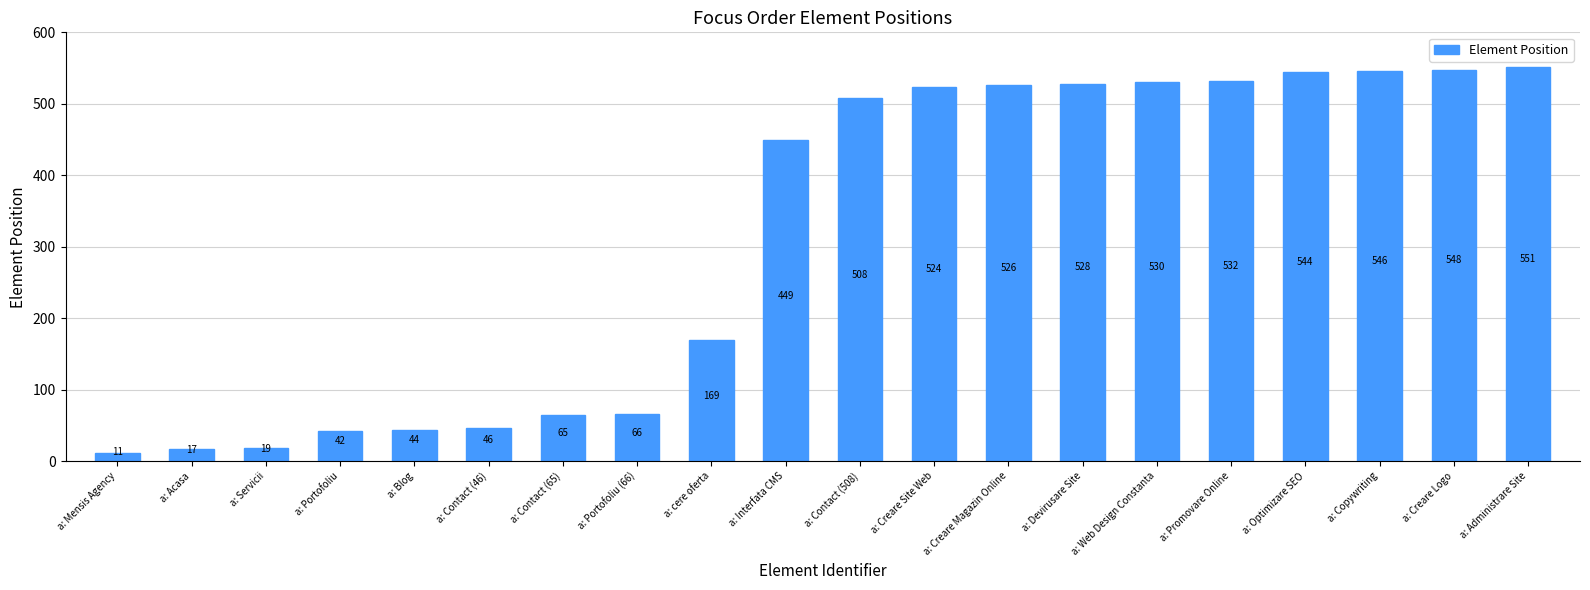

What is the ratio of the value at a: Copywriting to the value at a: cere oferta?

3.2